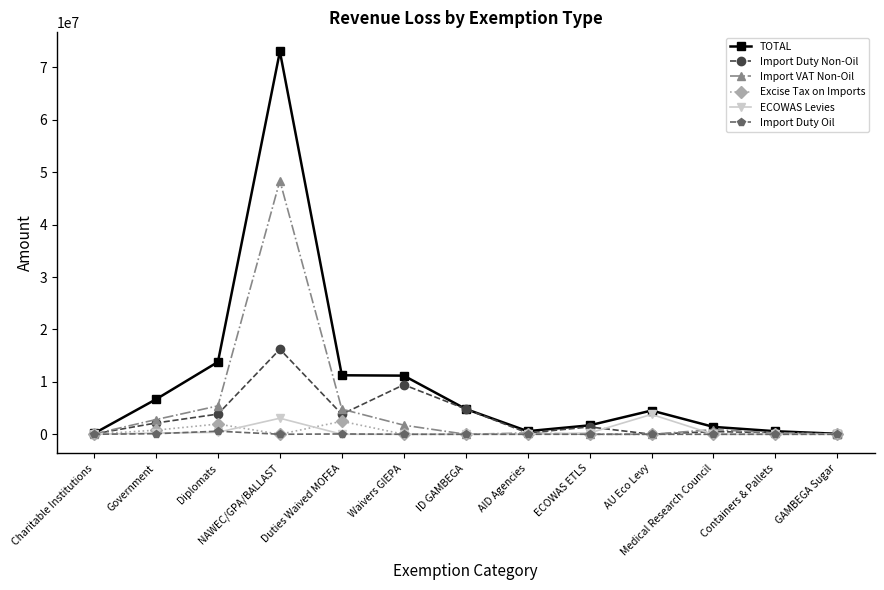

At which category does the chart reach its peak across all series?

NAWEC/GPA/BALLAST